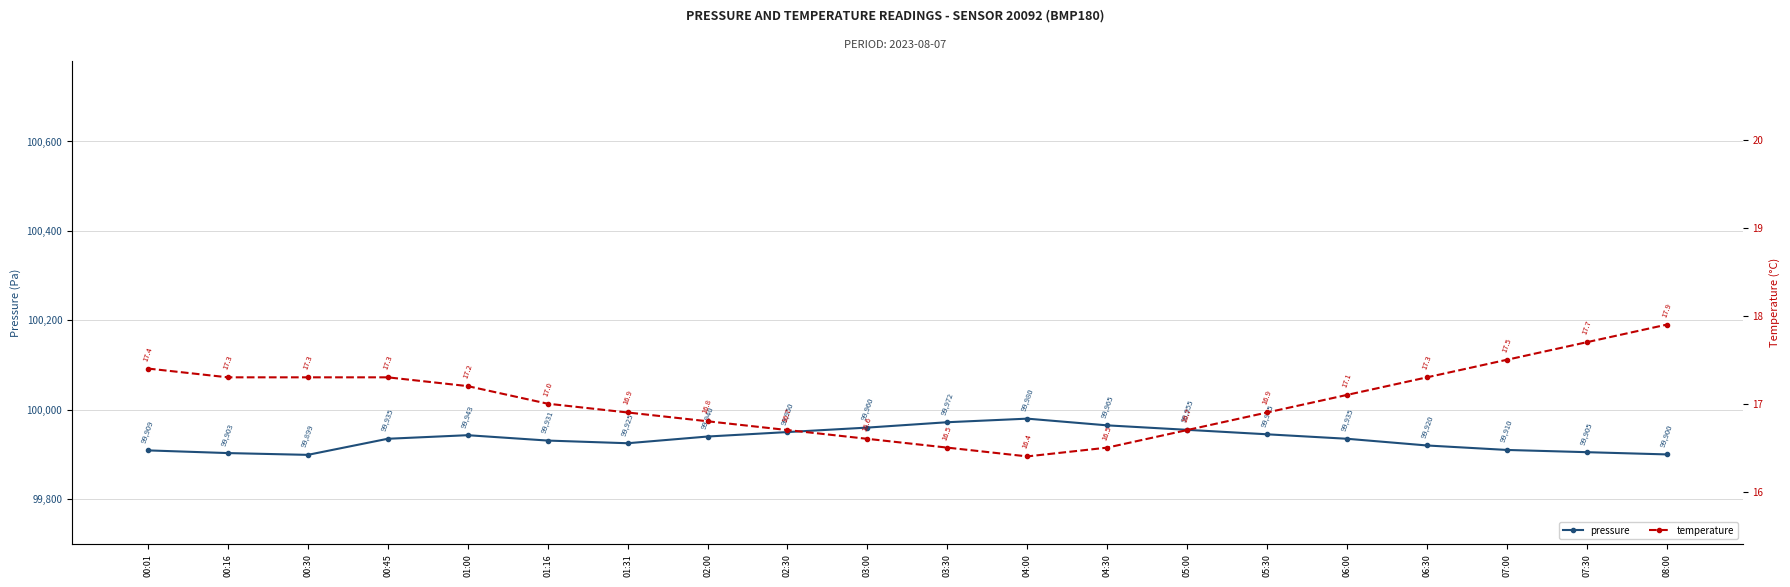

At which category does the chart reach its minimum across all series?

04:00